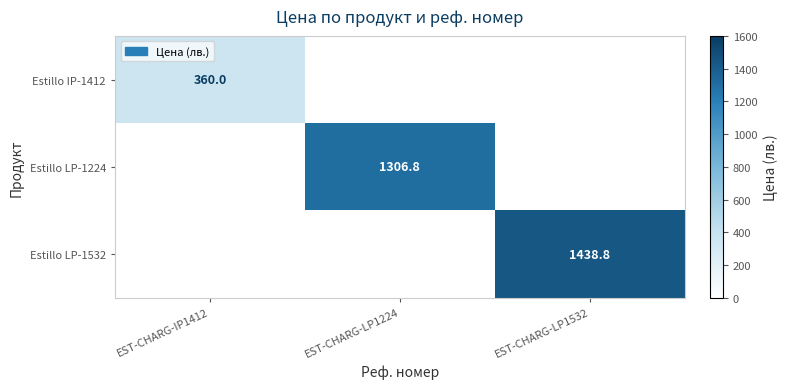

How many data points does each series have?

3